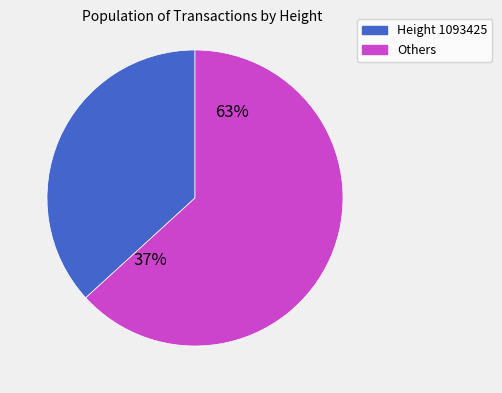

What is the change in value from 1093425 to 362112?

-731313